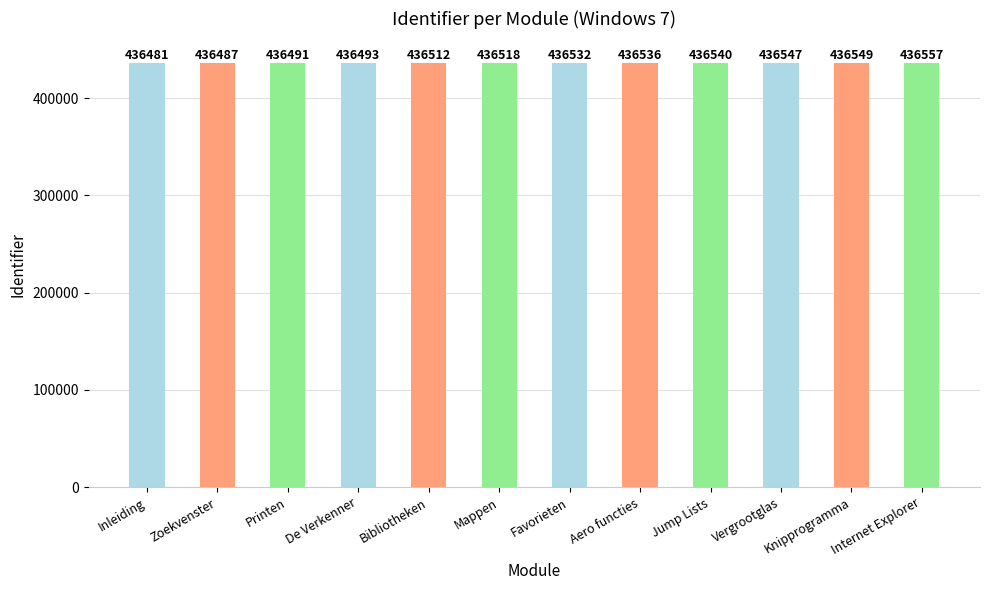

What is the difference between the second highest and second lowest values?

62